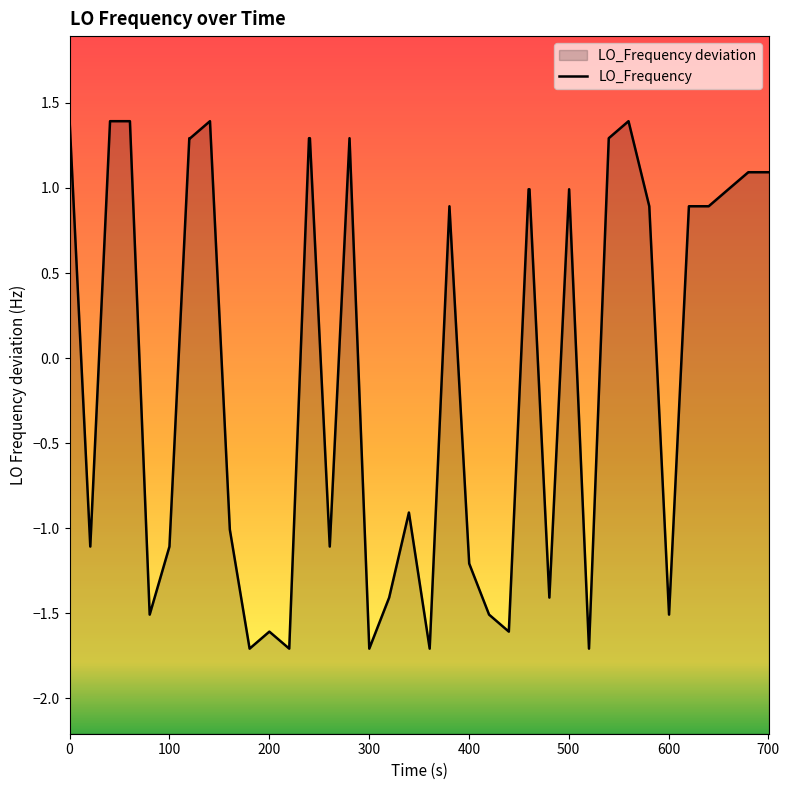

How many interior local valleys (lower than both neighbors) does the data have?

11